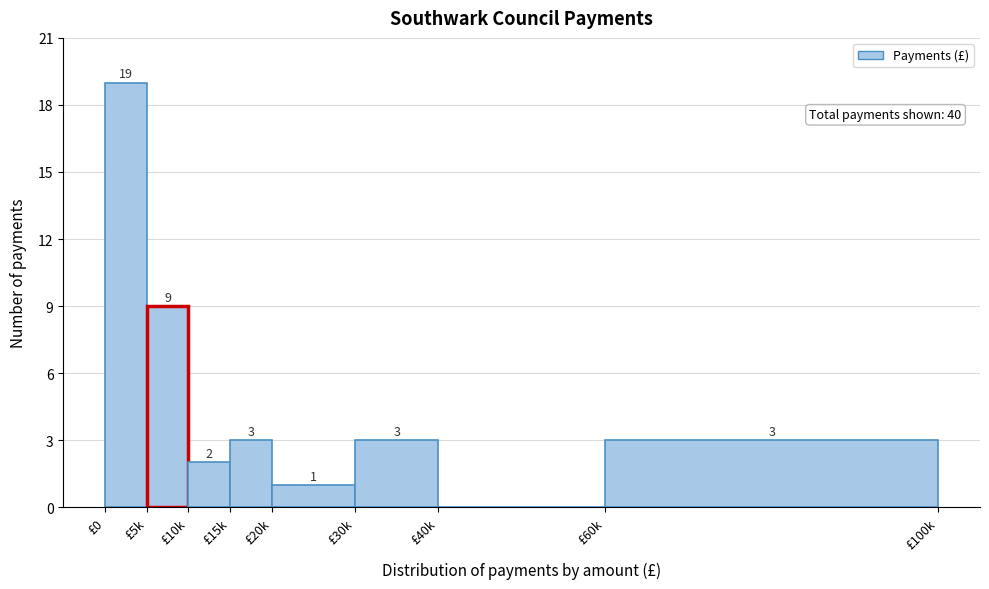

Reading right to left, what are all the values shown in this chart?

£60k=3	£40k=0	£30k=3	£20k=1	£15k=3	£10k=2	£5k=9	£0=19